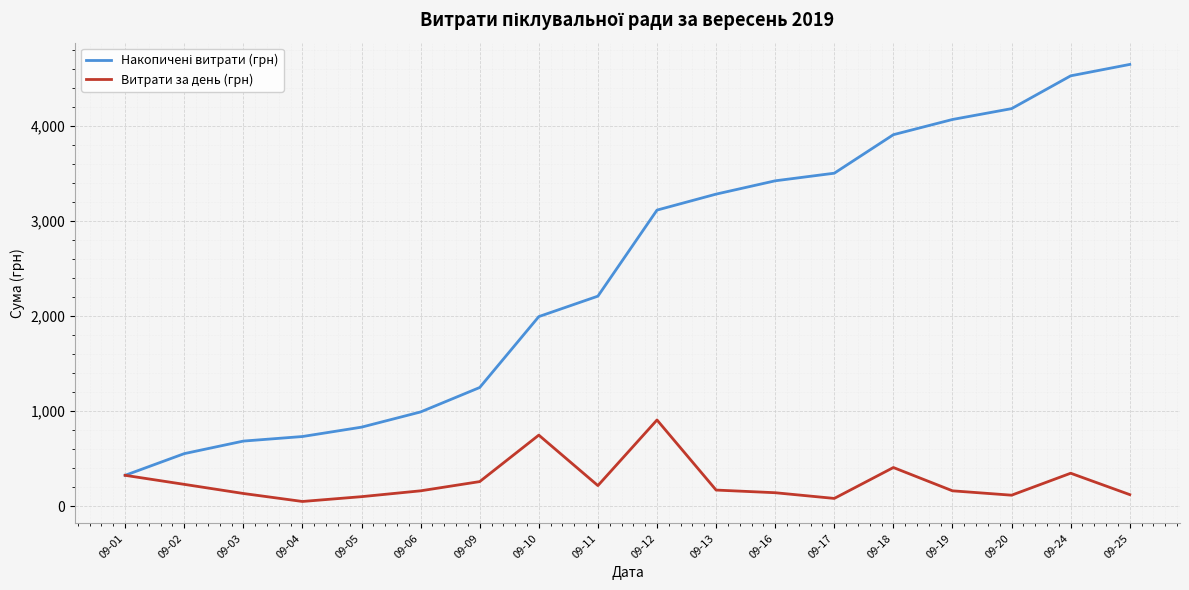

What is the smallest value displayed?

48.0